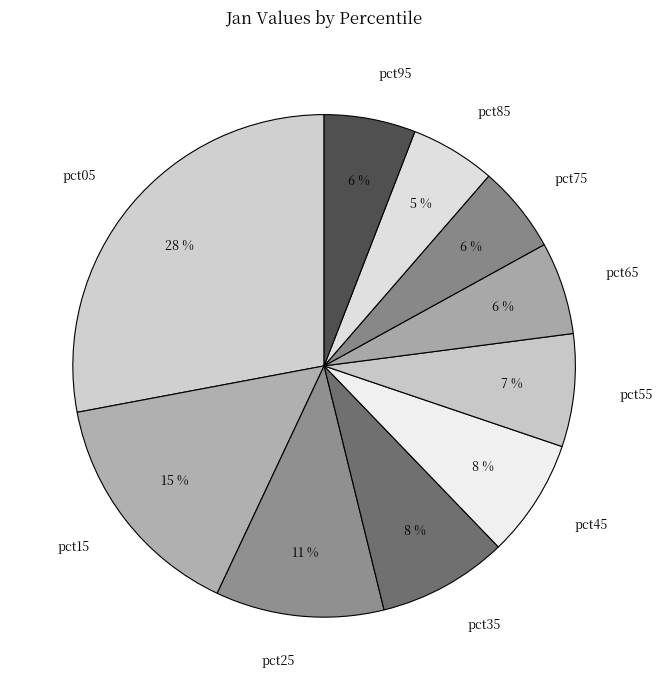

Is there a majority slice in this chart?

No